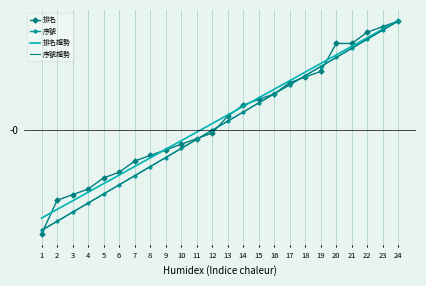

Which has a higher value, 4 or 16?

16